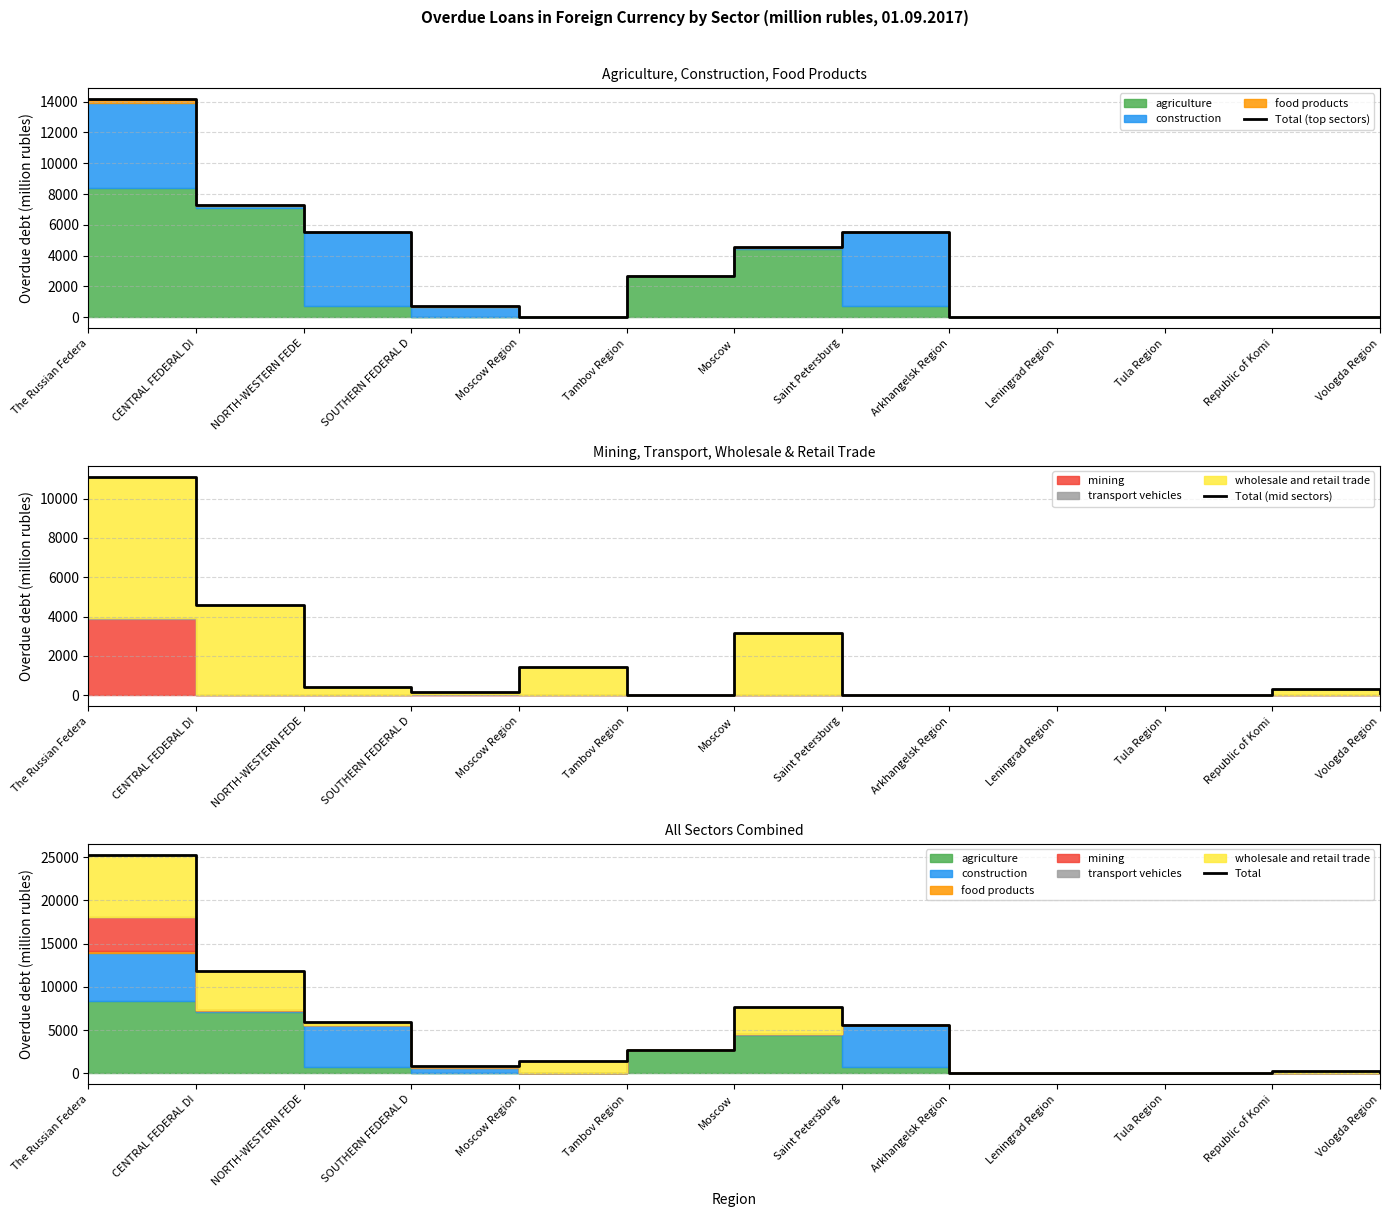

What position from the right is NORTH-WESTERN FEDE?

11